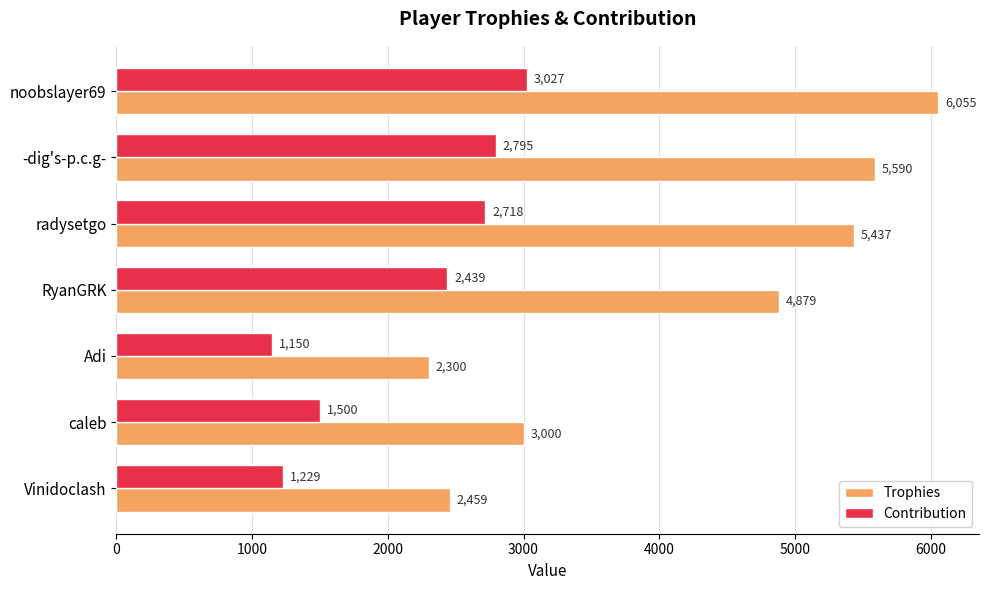

What is the difference between the maximum and second lowest values in the Contribution series?

1798